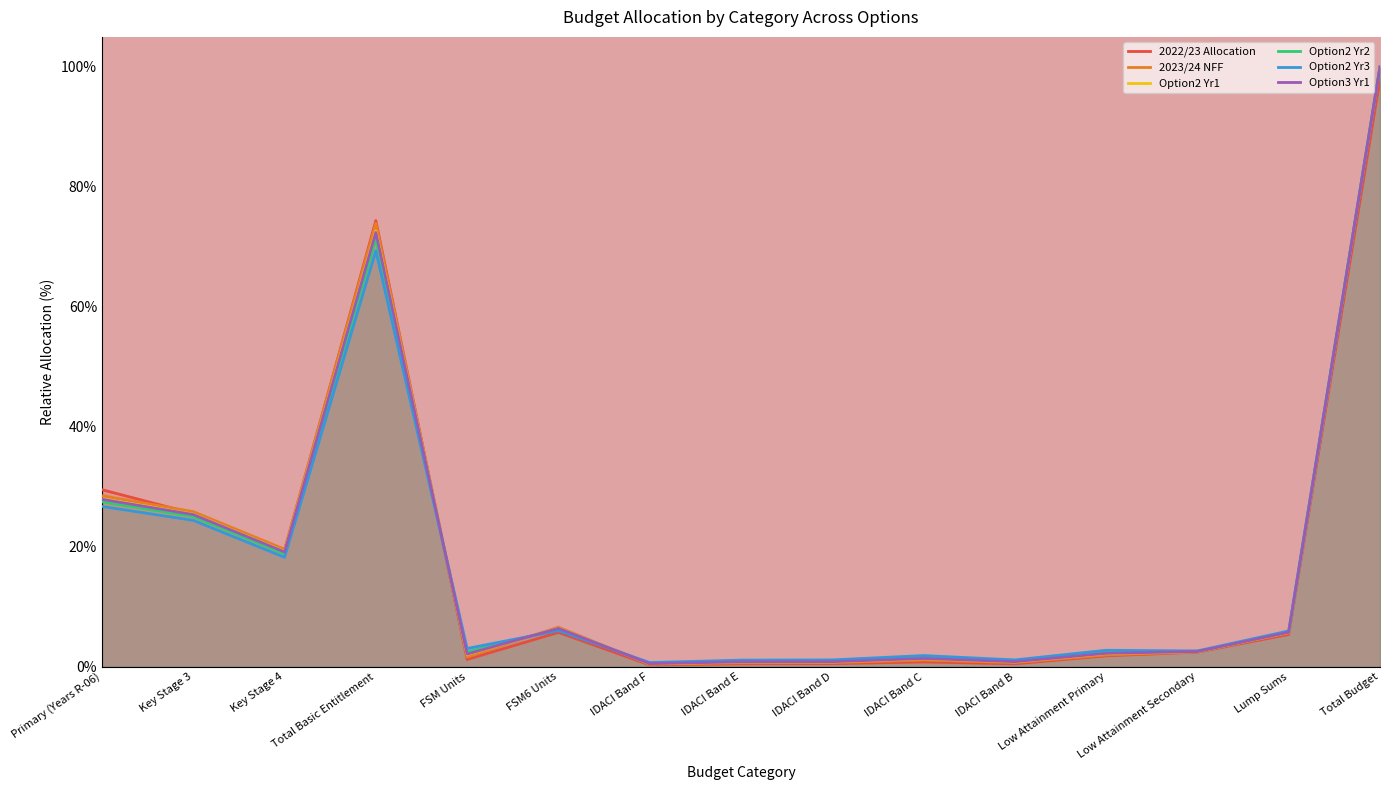

Reading left to right, list all the values displayed in this chart.

2022/23 Allocation: 29.5	25.5	19.3	74.4	1.2	5.7	0.3	0.5	0.5	0.8	0.5	1.8	2.4	5.4	98.0
2023/24 NFF: 28.5	25.8	19.6	73.9	1.6	6.6	0.4	0.6	0.7	1.1	0.7	1.9	2.5	5.6	100.0
Option2 Yr1: 28.0	25.4	19.2	72.6	2.0	6.4	0.5	0.8	0.8	1.3	0.8	2.2	2.5	5.7	100.0
Option2 Yr2: 27.5	25.0	18.8	71.3	2.5	6.2	0.6	0.9	0.9	1.6	0.9	2.4	2.6	5.8	100.0
Option2 Yr3: 26.7	24.4	18.2	69.4	3.0	6.0	0.7	1.1	1.1	1.8	1.1	2.7	2.6	6.0	100.0
Option3 Yr1: 27.9	25.4	19.1	72.4	2.1	6.4	0.5	0.8	0.8	1.4	0.8	2.2	2.5	5.7	100.0